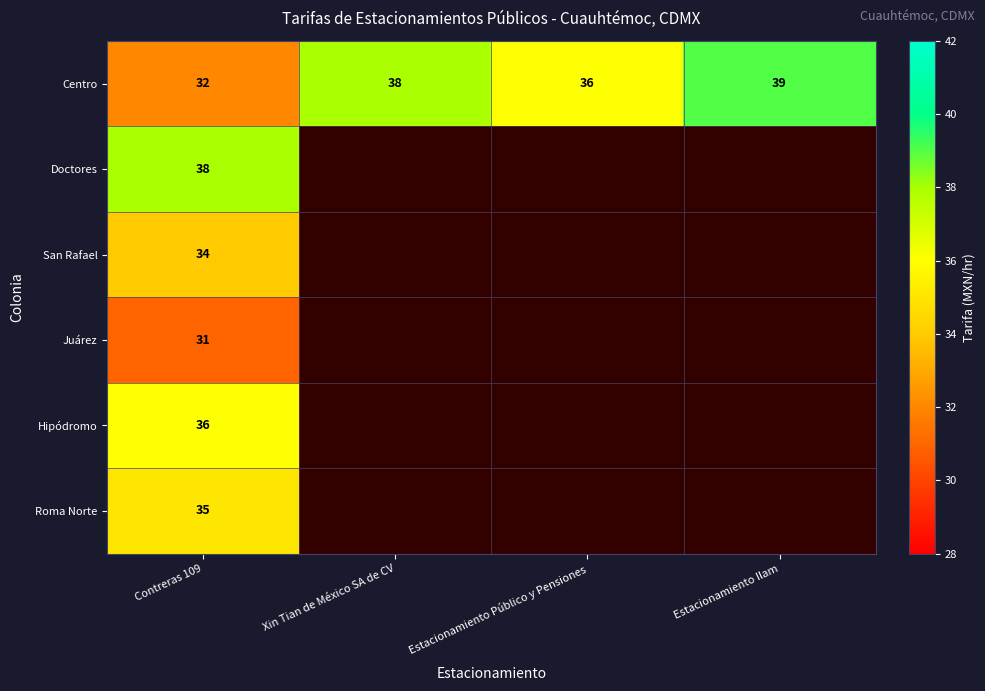

Which label corresponds to the smallest value in the chart?

Contreras 109